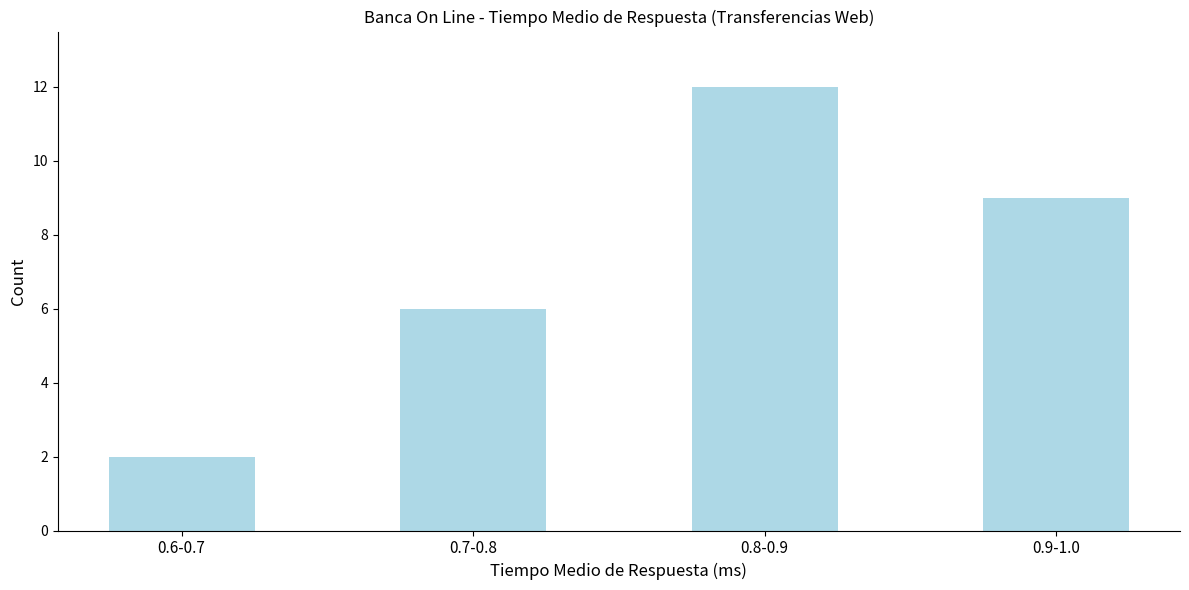

Reading left to right, extract all data points from this chart.

2	6	12	9